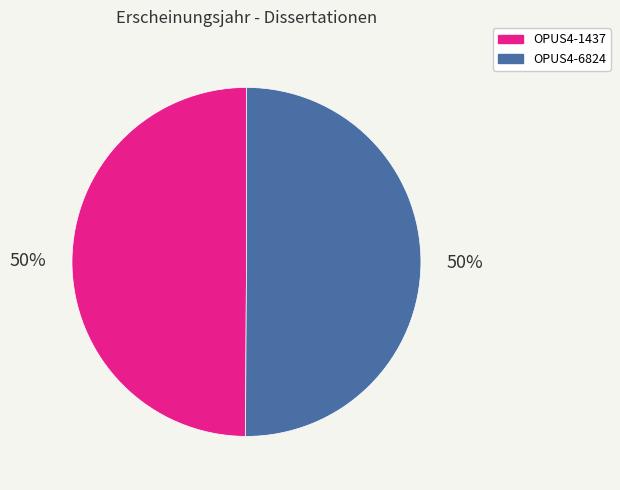

Approximately how many times larger is the value at OPUS4-6824 compared to OPUS4-1437?

1.0